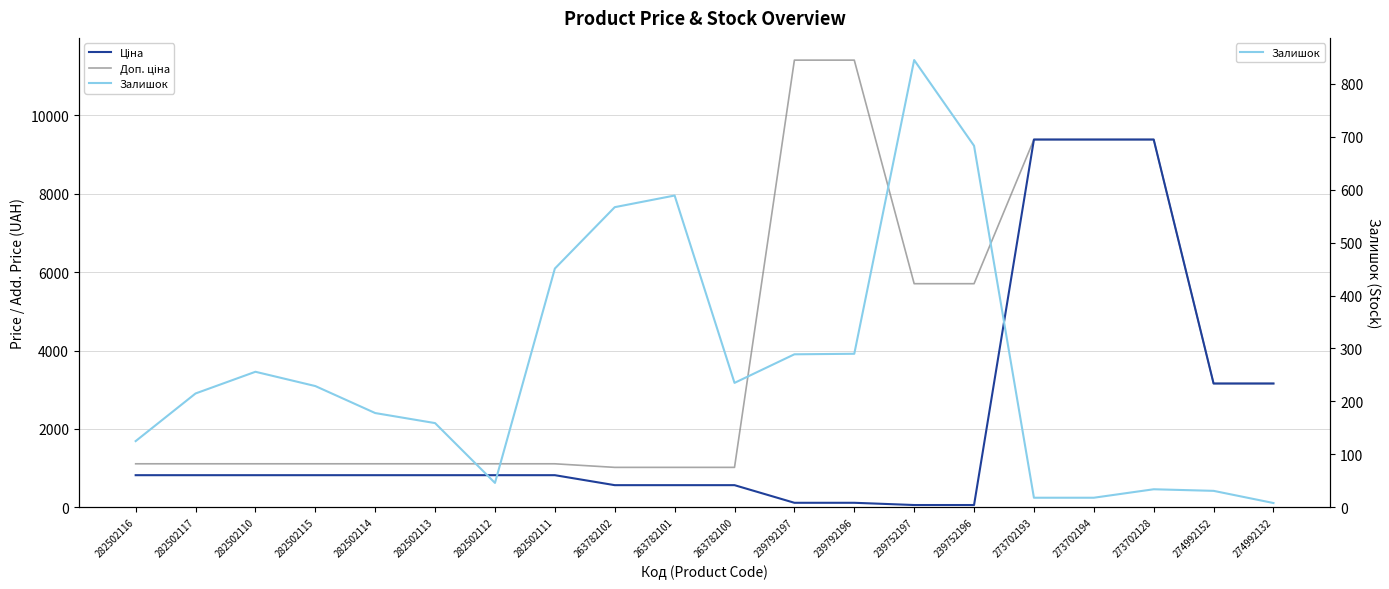

Which category has the highest value in the Доп. ціна series?

239792197